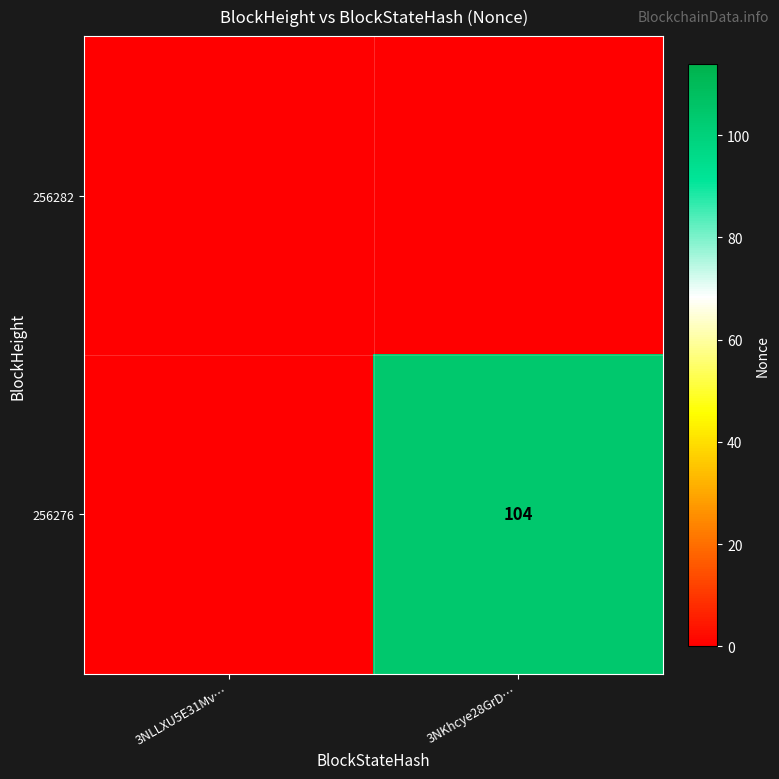

The value of 256276 at 3NKhcye28GrD… is 104. True or false?

True